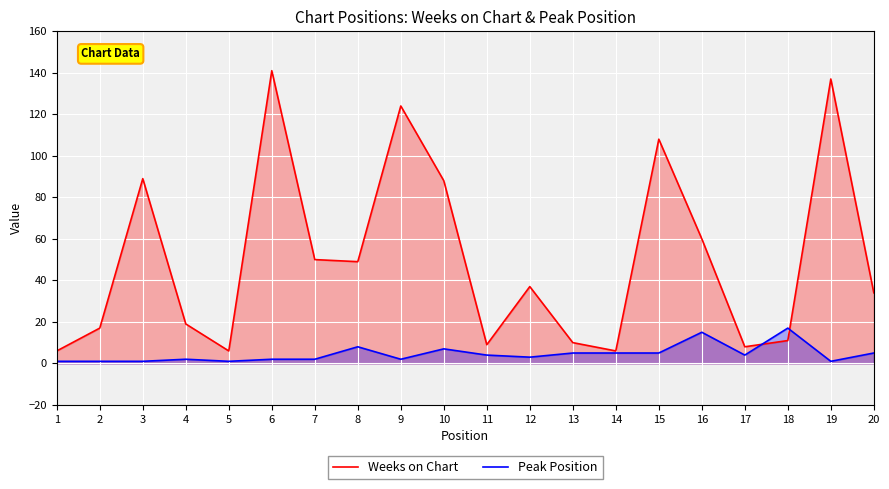

How many values in the Weeks on Chart series are below 37?

10